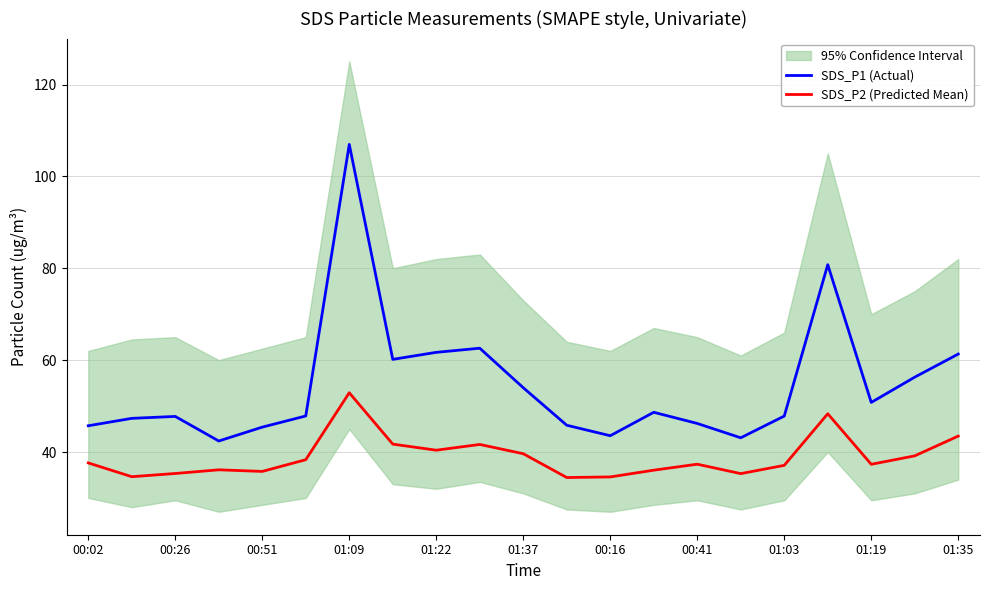

Which series has the largest range (max minus min)?

SDS_P1 (Actual)